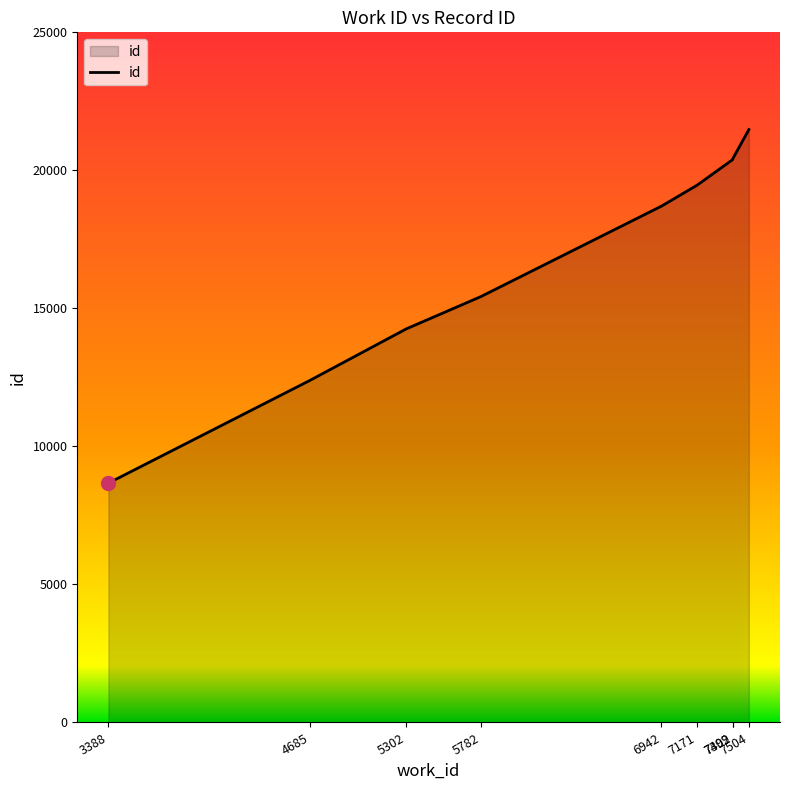

What is the minimum value shown in the chart?

8670